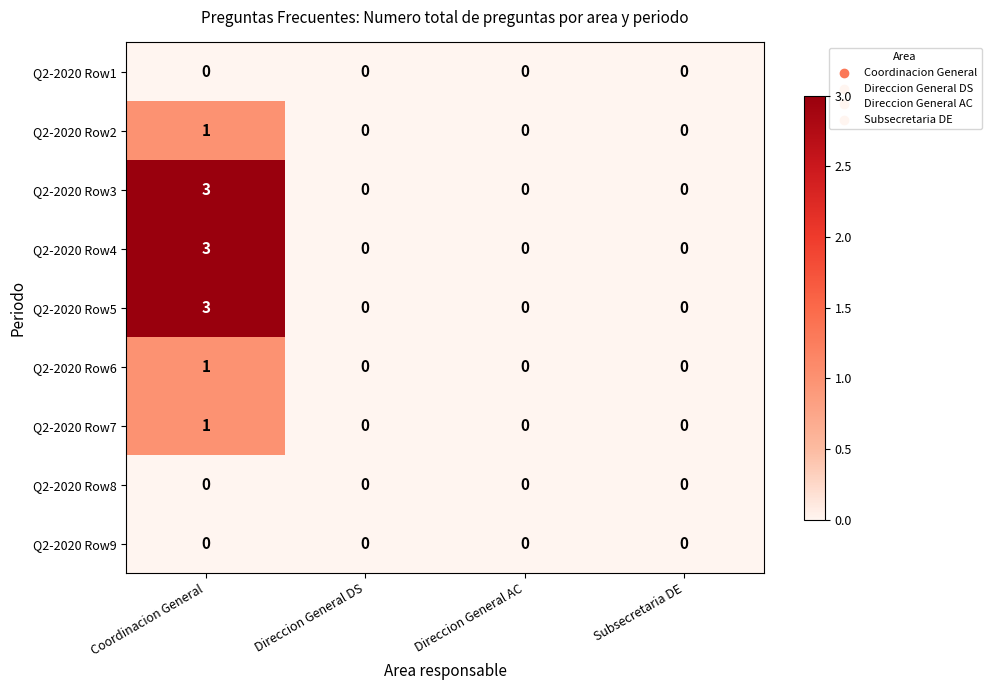

What is the sum of all Q2-2020 Row5 values?

3